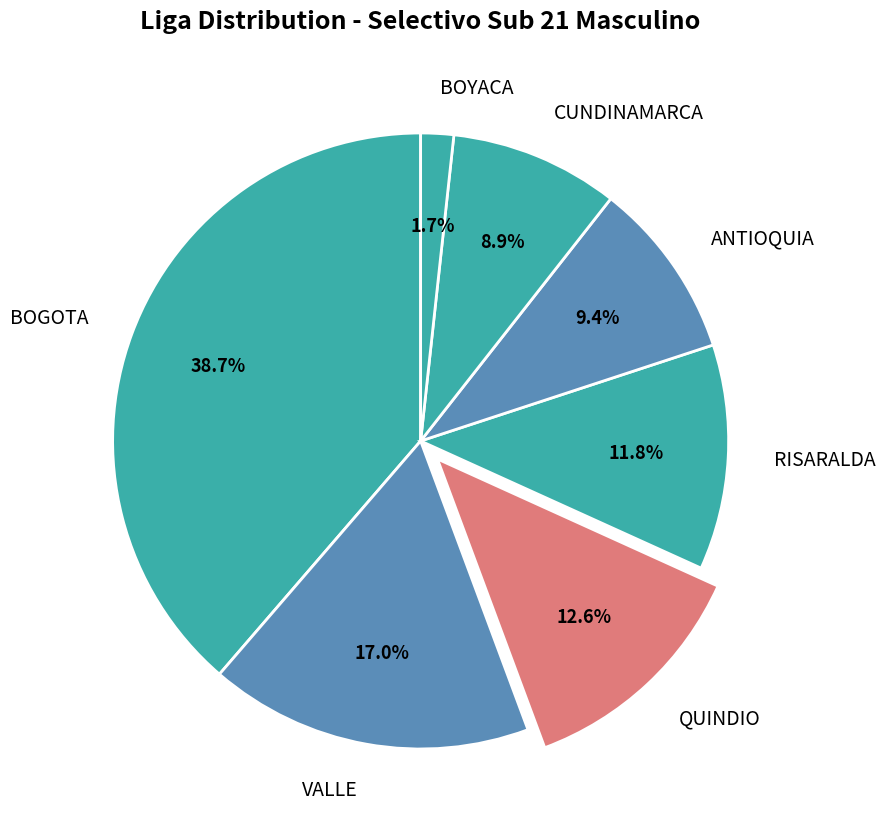

Count the number of slices in the pie.

7